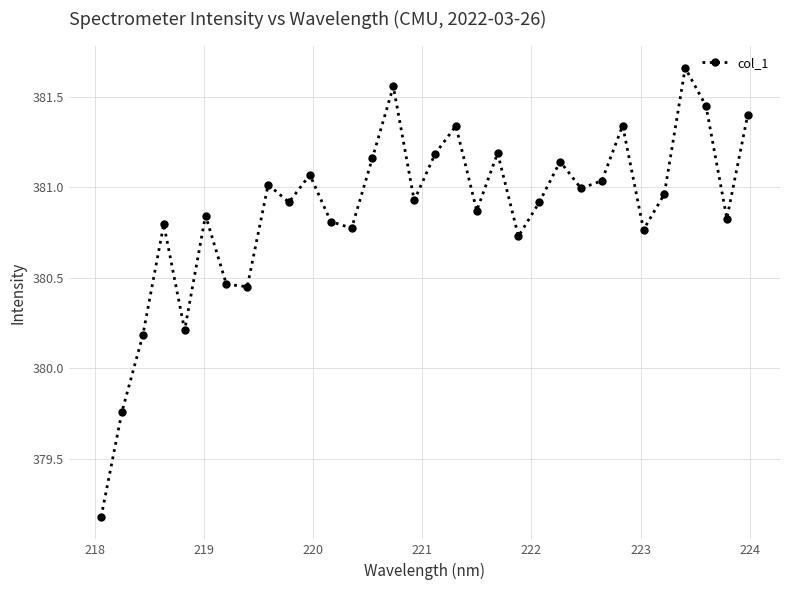

What is the smallest value displayed?

379.2